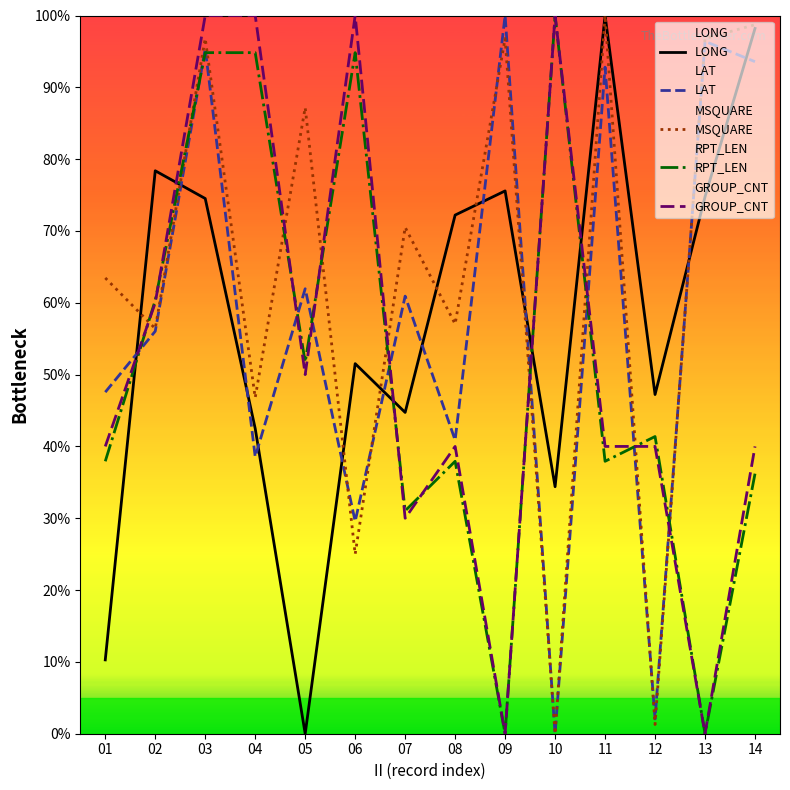

In MSQUARE, how many points are higher than both neighbors (excluding endpoints)?

5